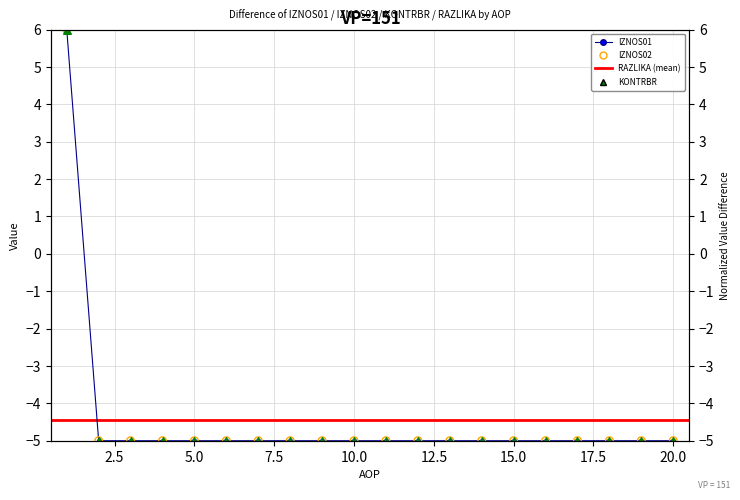

At which category is the sum across all series the highest?

1